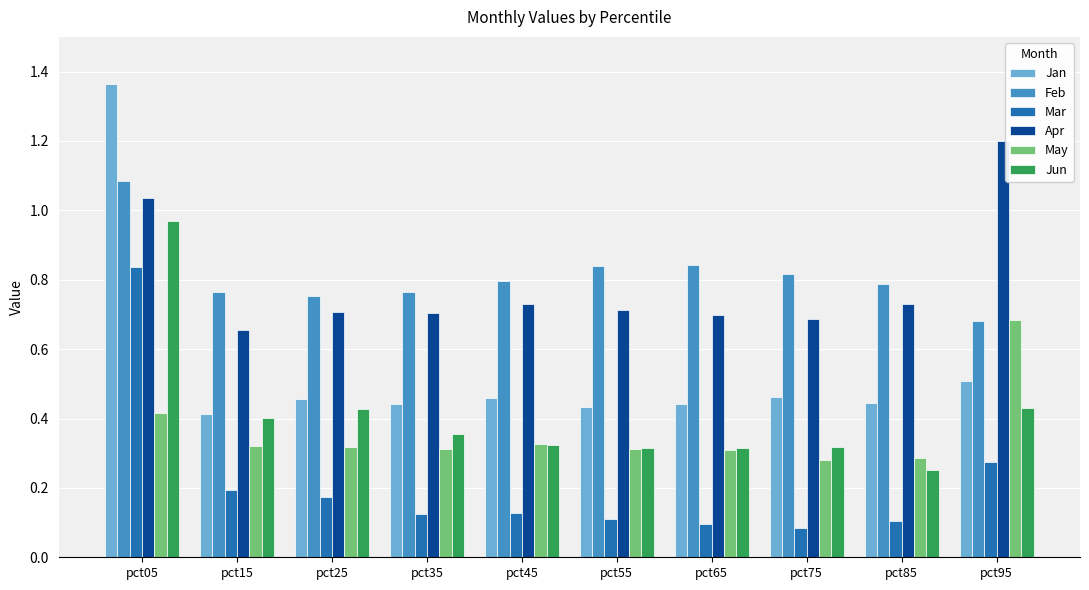

List the series in order of their peak value, lowest first.

May, Mar, Jun, Feb, Apr, Jan